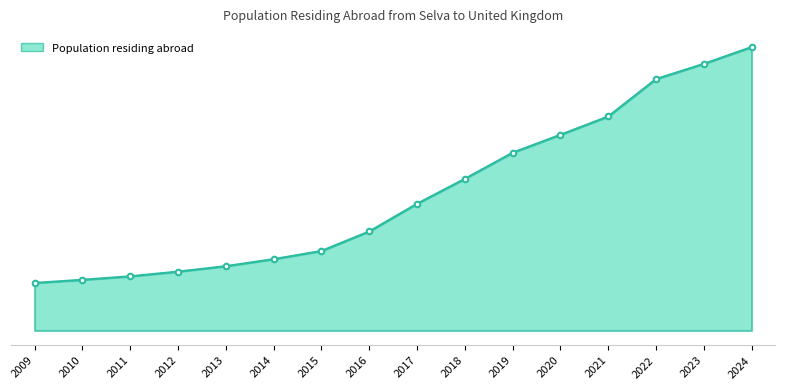

What is the change in value from 2011 to 2023?

+545